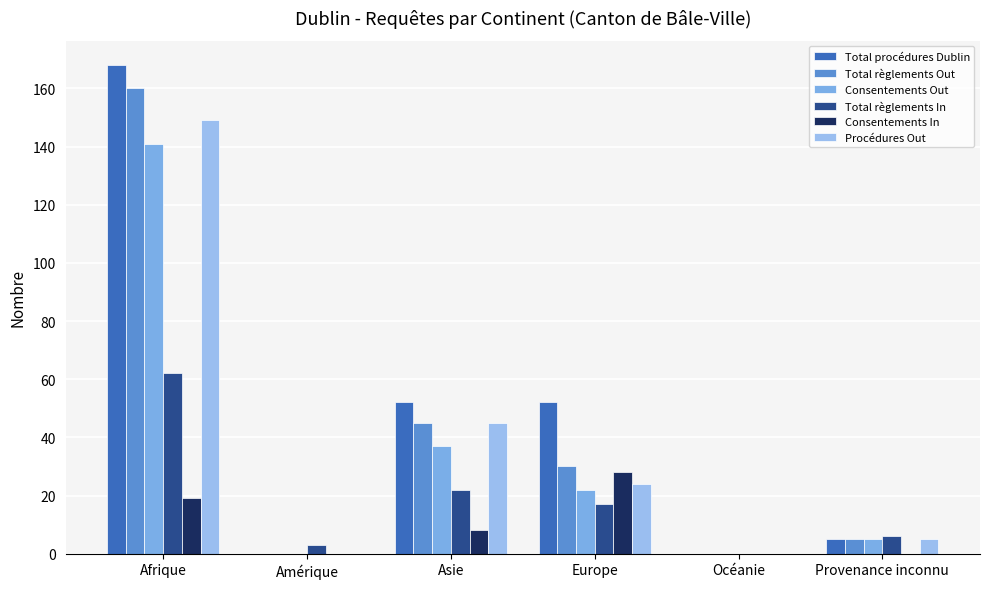

Where does the Consentements In series first go above 8?

Afrique